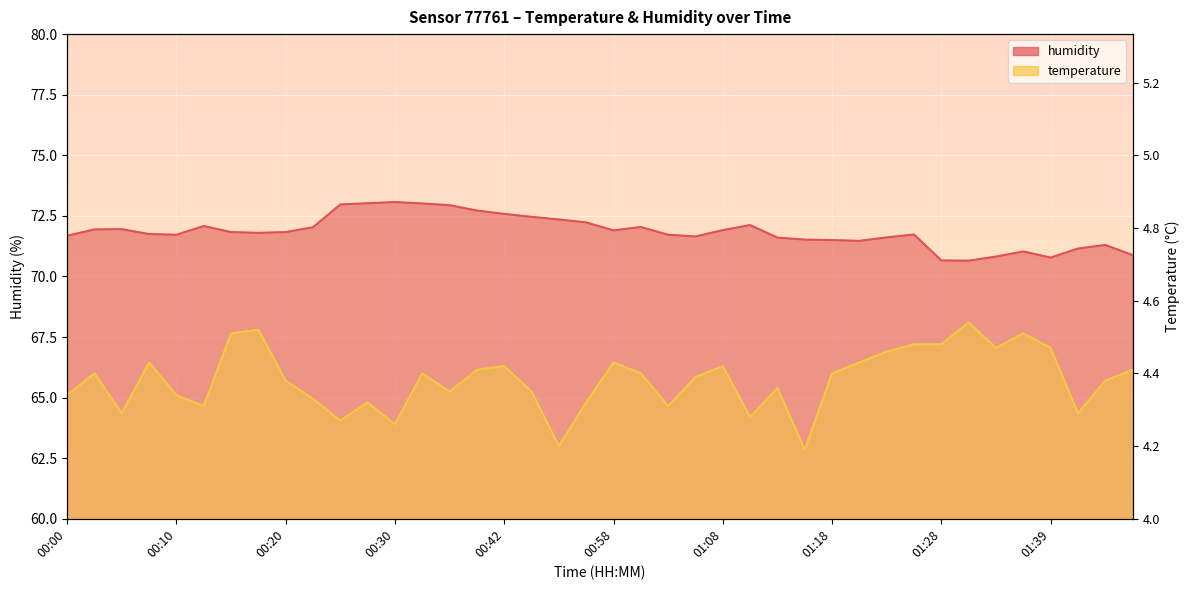

Rank the categories by temperature value from lowest to highest.

01:15, 00:50, 00:30, 00:25, 01:10, 00:05, 01:41, 00:13, 01:02, 00:27, 00:55, 00:22, 00:00, 00:10, 00:35, 00:45, 01:13, 00:20, 01:49, 01:05, 00:03, 00:32, 01:00, 01:18, 00:40, 01:52, 00:42, 01:08, 00:08, 00:58, 01:21, 01:23, 01:33, 01:39, 01:26, 01:28, 00:15, 01:36, 00:18, 01:31